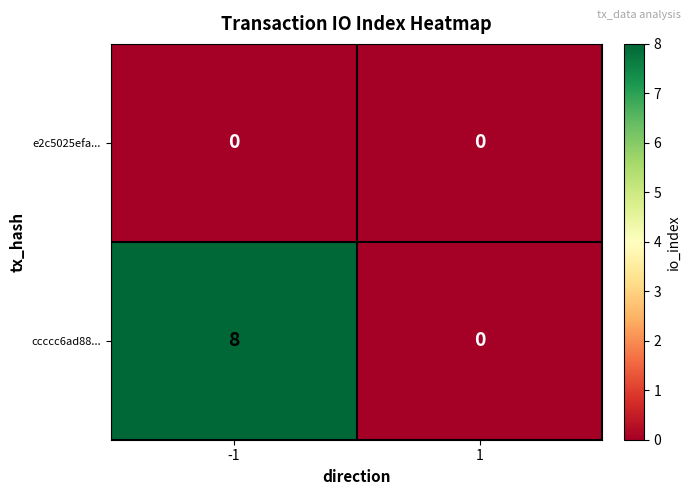

Which series has the widest spread of values?

ccccc6ad88...